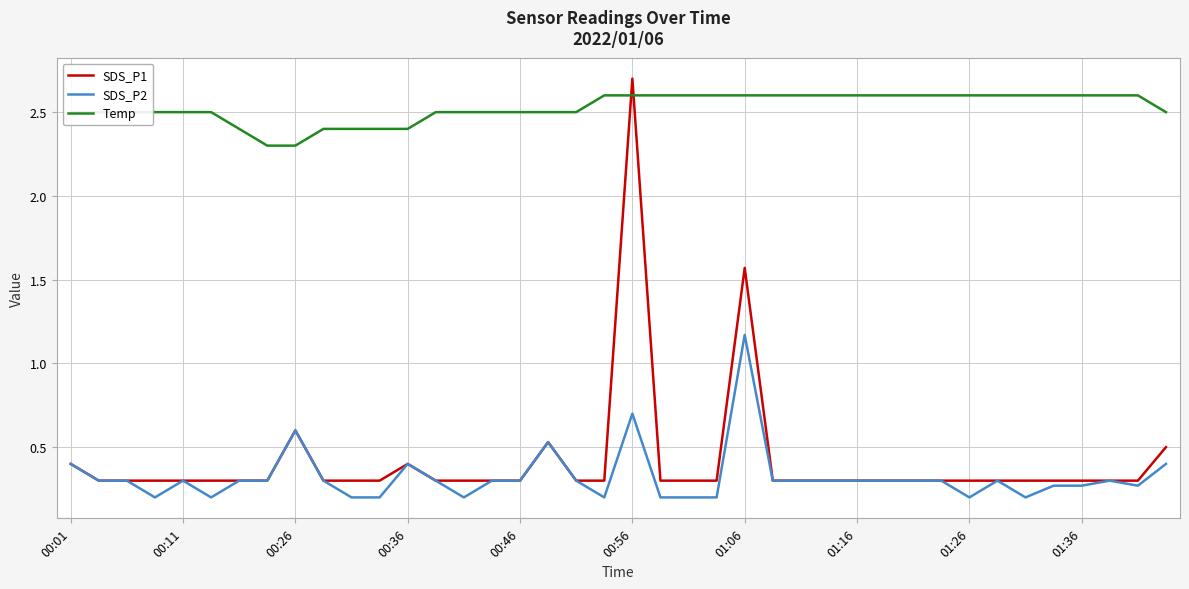

True or false: Temp and SDS_P2 cross at least once.

False